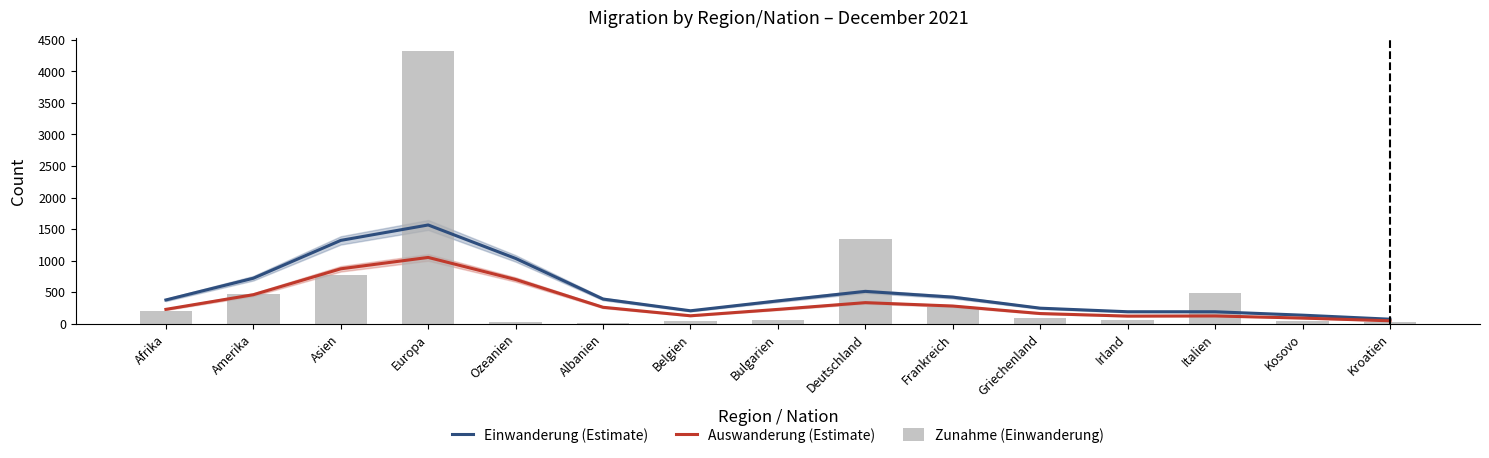

Reading left to right, transcribe all the data shown in this chart.

Einwanderung (Estimate): Afrika=375.6	Amerika=720.1	Asien=1320.1	Europa=1564.7	Ozeanien=1034.2	Albanien=390.0	Belgien=204.0	Bulgarien=361.0	Deutschland=511.7	Frankreich=420.5	Griechenland=245.2	Irland=188.7	Italien=188.4	Kosovo=134.4	Kroatien=70.4
Auswanderung (Estimate): Afrika=226.5	Amerika=458.9	Asien=869.6	Europa=1050.0	Ozeanien=699.9	Albanien=259.4	Belgien=124.7	Bulgarien=226.2	Deutschland=333.0	Frankreich=279.4	Griechenland=160.3	Irland=119.6	Italien=122.0	Kosovo=88.3	Kroatien=45.3
Zunahme (Einwanderung): Afrika=200.0	Amerika=474.0	Asien=770.0	Europa=4321.0	Ozeanien=28.0	Albanien=6.0	Belgien=47.0	Bulgarien=65.0	Deutschland=1345.0	Frankreich=265.0	Griechenland=85.0	Irland=61.0	Italien=485.0	Kosovo=47.0	Kroatien=26.0